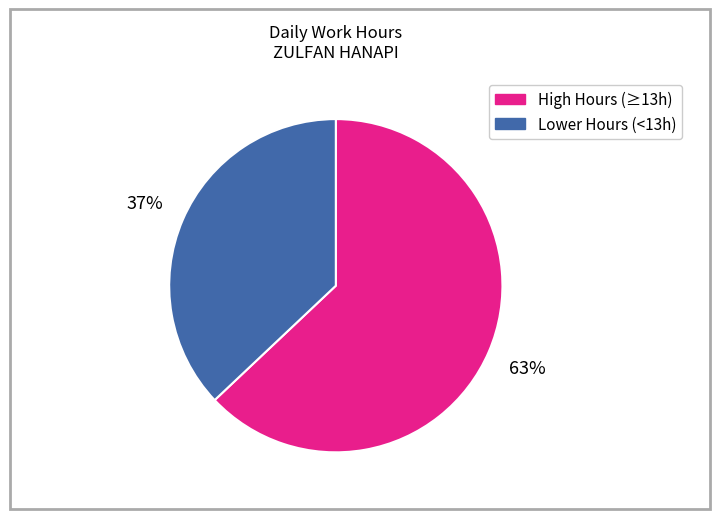

Is there a majority slice in this chart?

Yes